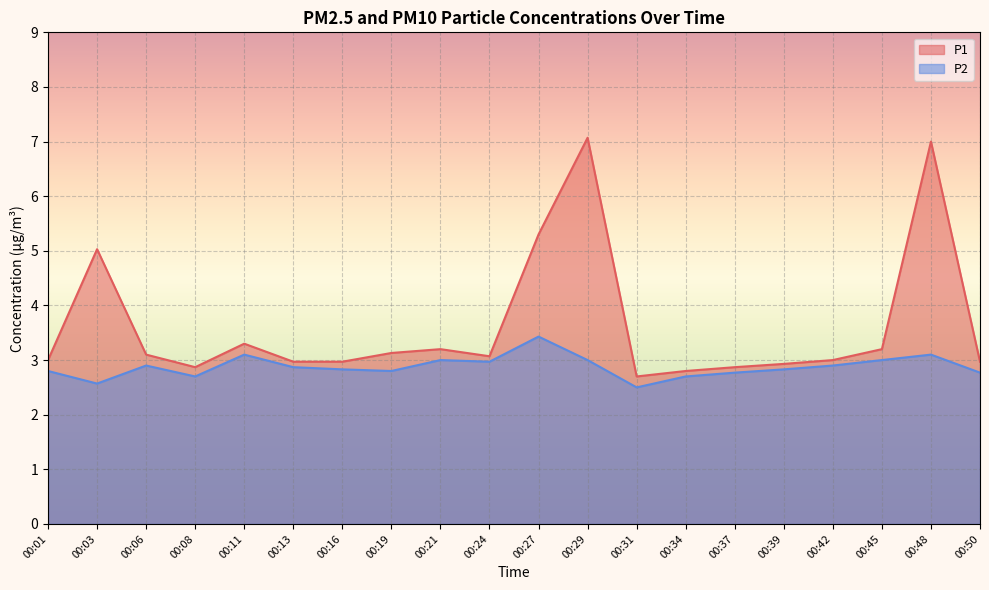

How many lines are shown in the chart?

2